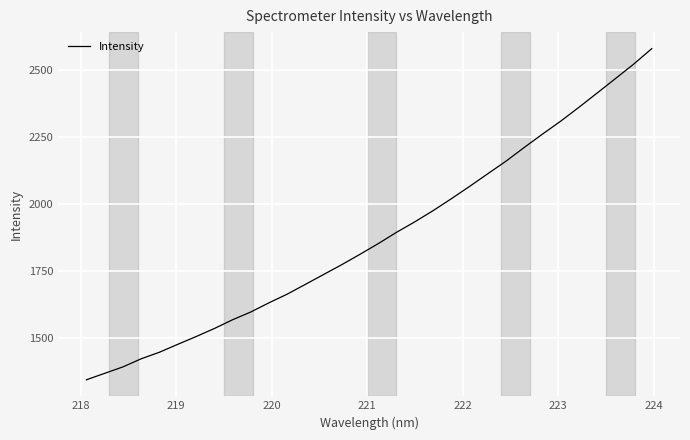

What is the difference between the maximum and minimum values?

1233.2